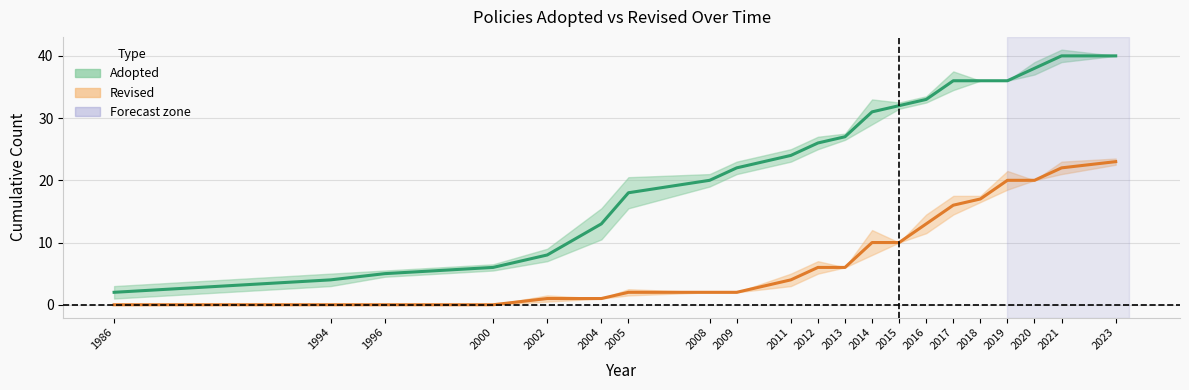

How many categories are shown in the chart?

21